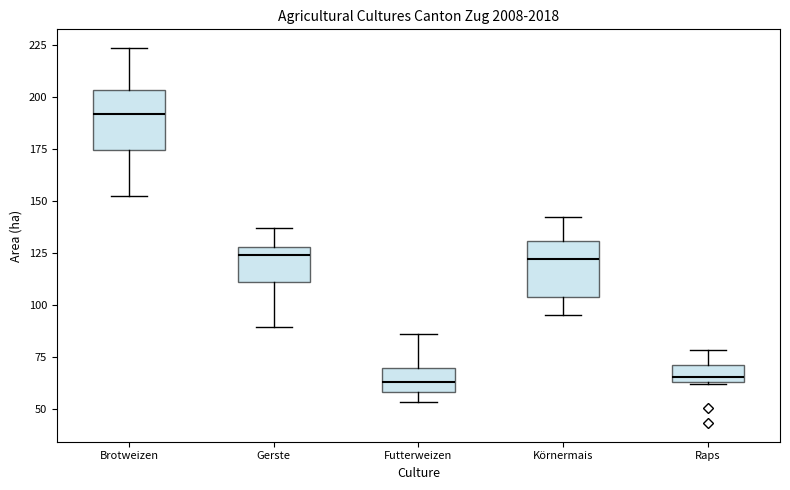

Reading left to right, transcribe this box plot: for each box, give where its median line is, the range the box spans, and where its two whiskers end, as read against the y-axis. The values are not printed on the chart, so give them approximately, as read against the axis.

Brotweizen: median 190, box 175 to 205, whiskers 155 to 225
Gerste: median 125, box 110 to 130, whiskers 90 to 135
Futterweizen: median 65, box 60 to 70, whiskers 55 to 85
Körnermais: median 120, box 105 to 130, whiskers 95 to 145
Raps: median 65 (just above the box's lower edge), box 65 to 70, whiskers 60 to 80